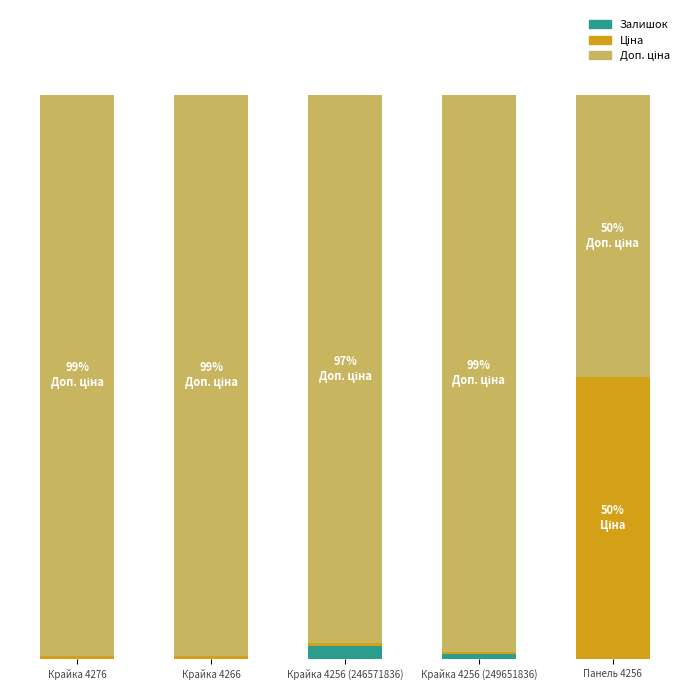

Which series has the widest spread of values?

Ціна